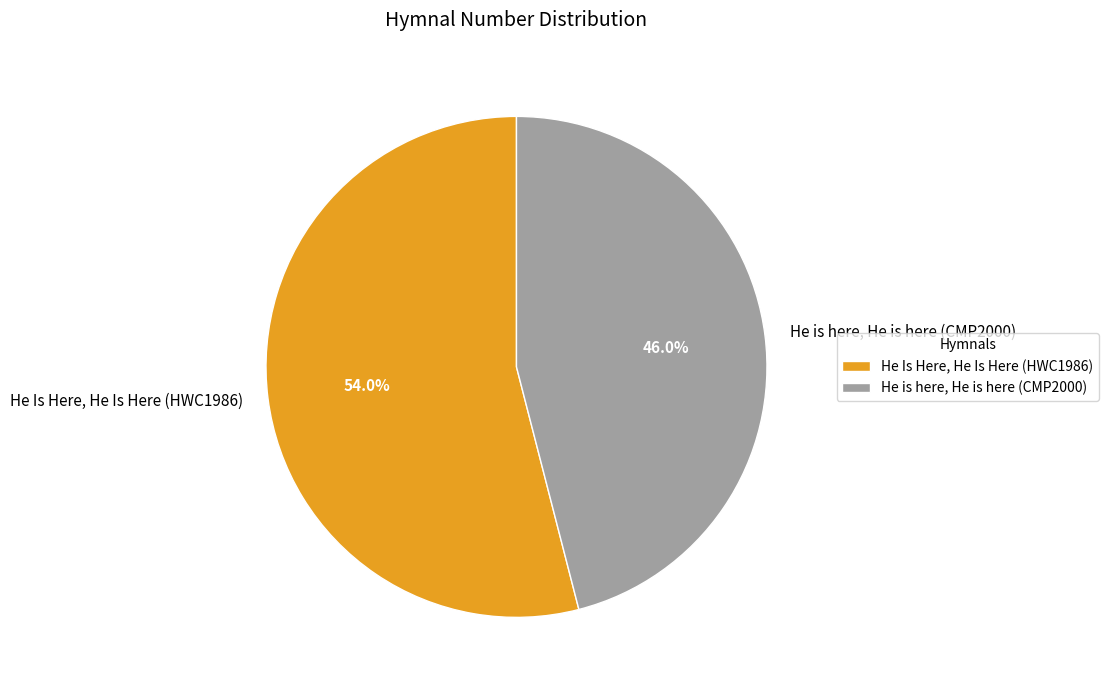

Is there any slice that represents more than half of the pie?

Yes